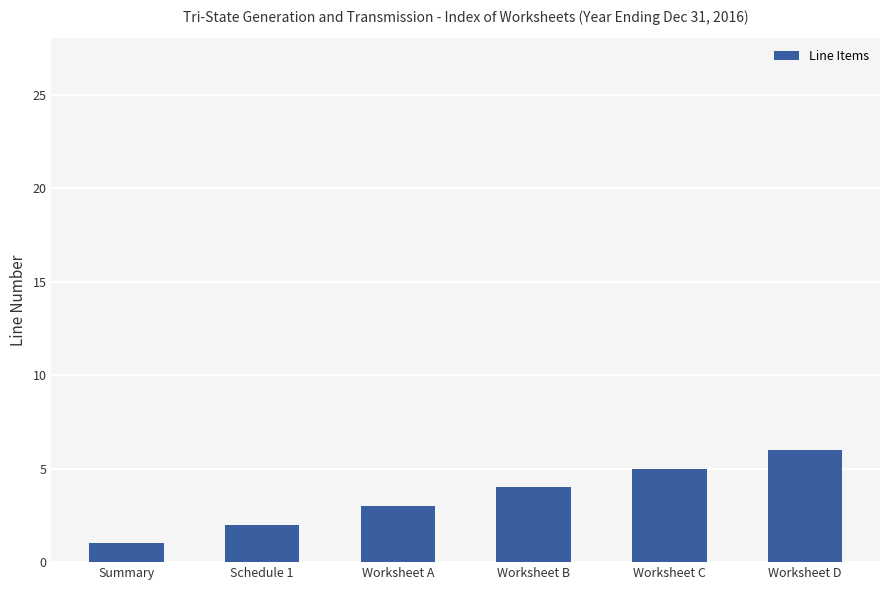

What is the value of the 5th bar from the left?

5